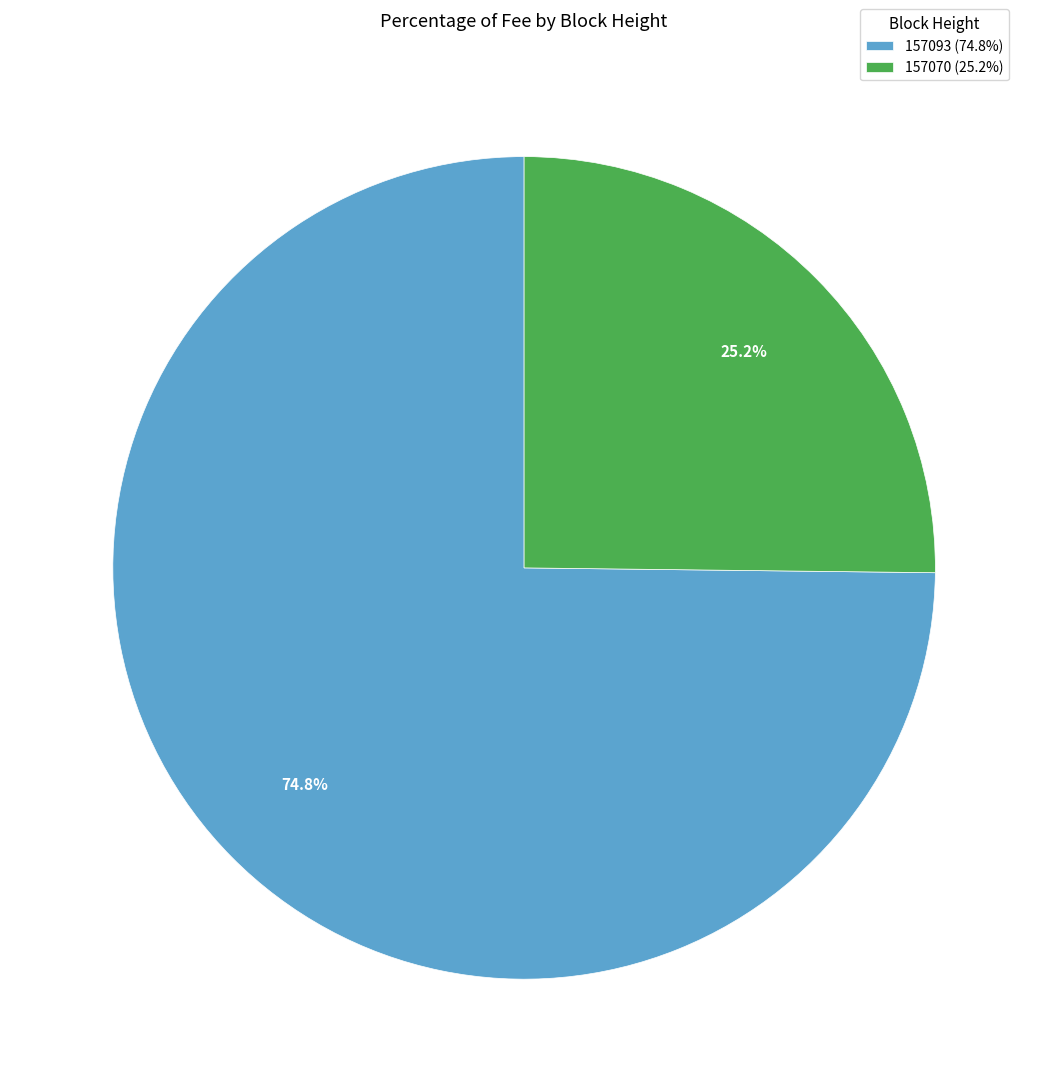

Rank the categories by value from highest to lowest.

157093, 157070